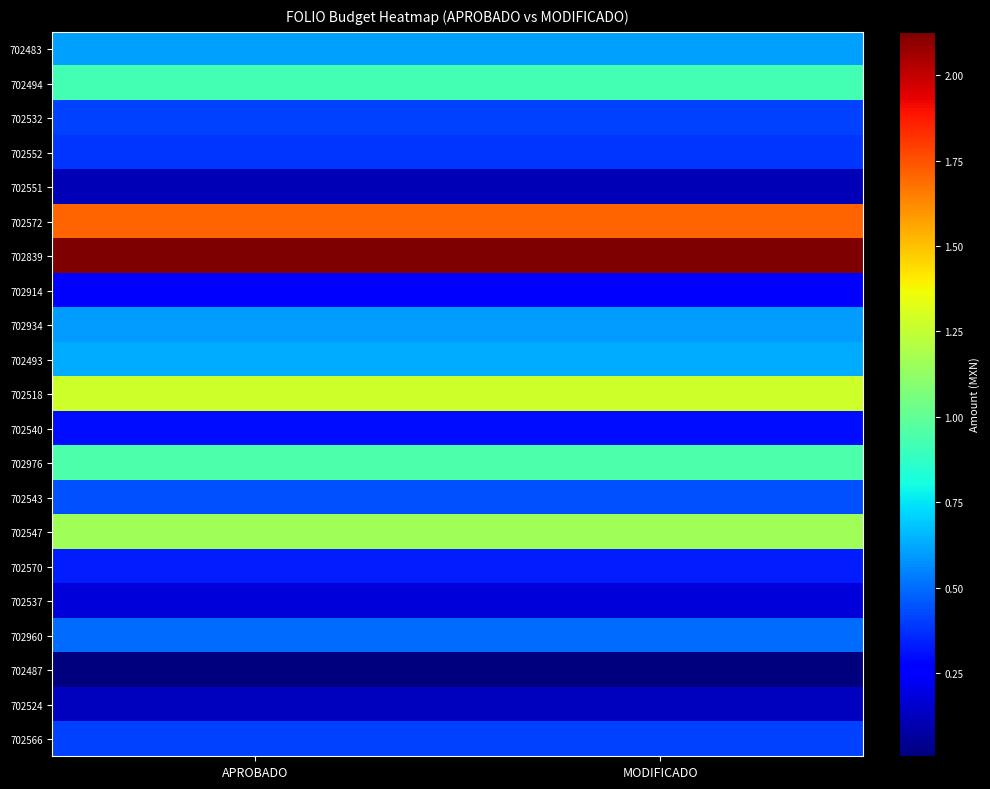

Which series has the largest range (max minus min)?

702483